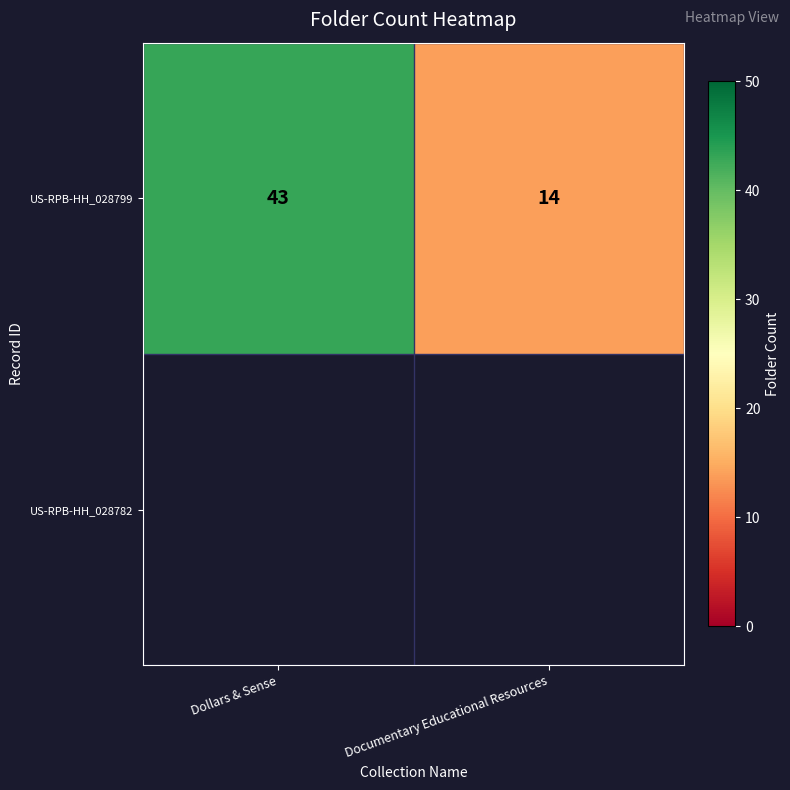

What is the sum of all values?

57